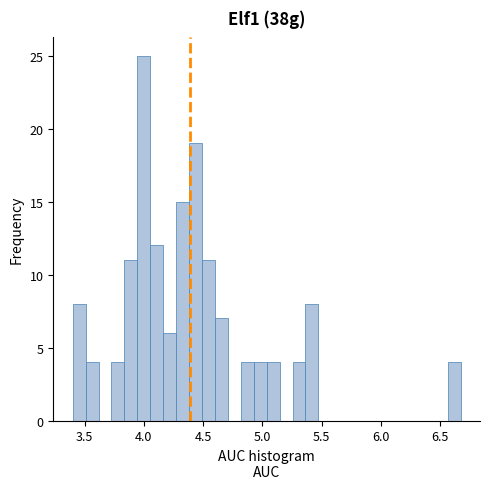

Read against the x-axis, roughly where is the centre of the tallest bar?

4.00